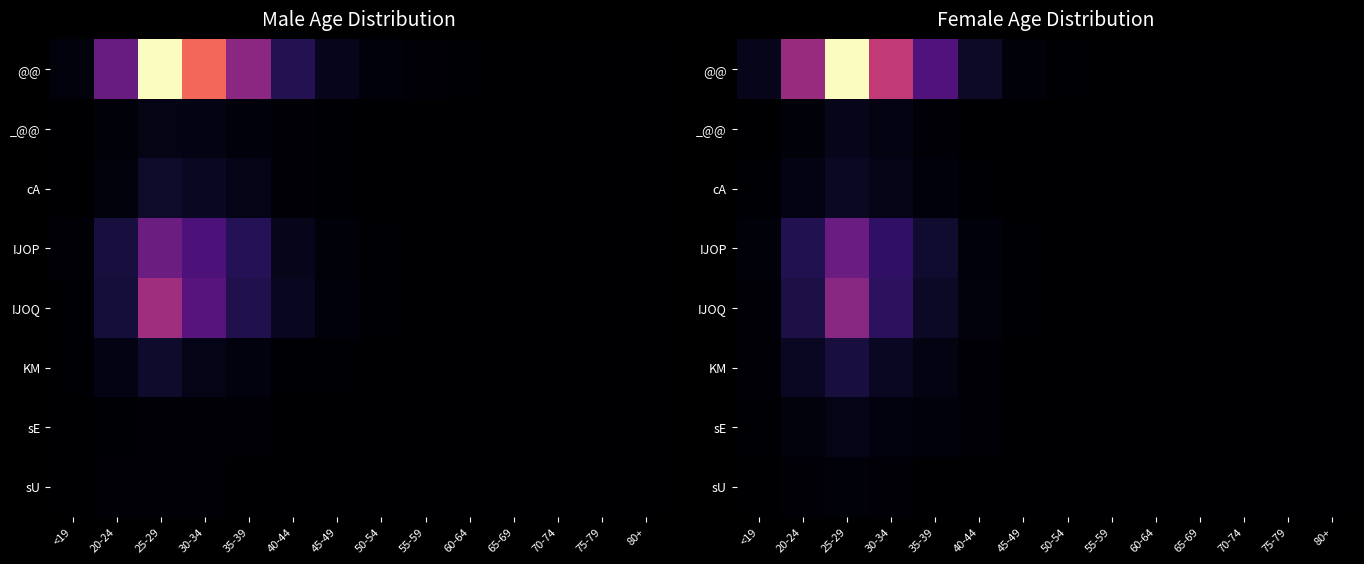

At which category is the sum across all series the highest?

25-29